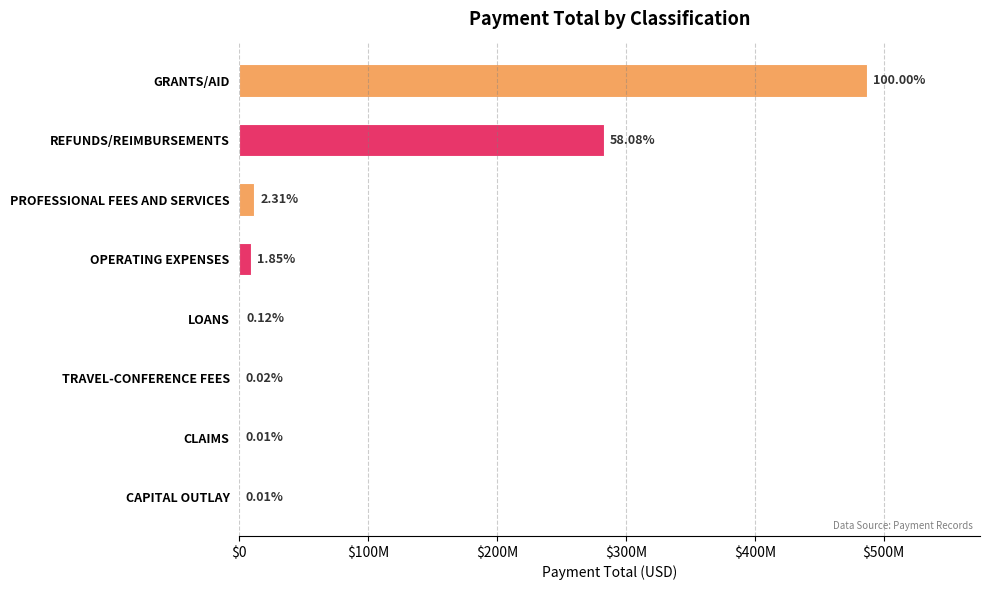

What is the difference between the maximum and minimum values?

487070345.1